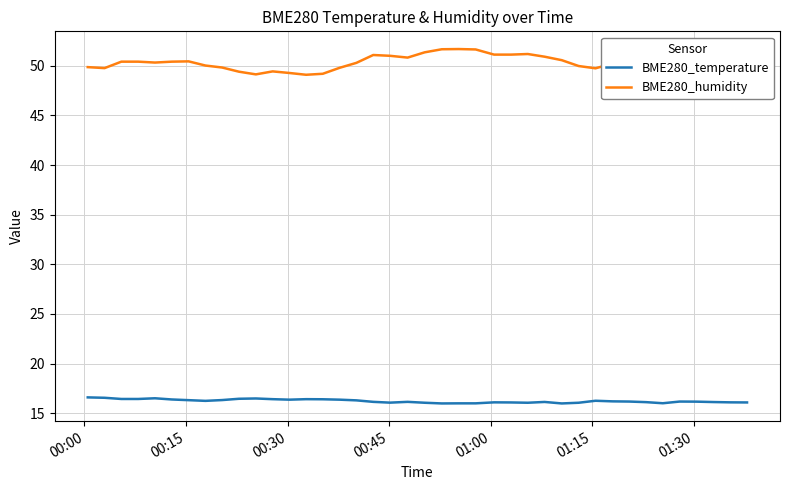

What is the difference between the maximum and minimum values in the BME280_humidity series?

2.6